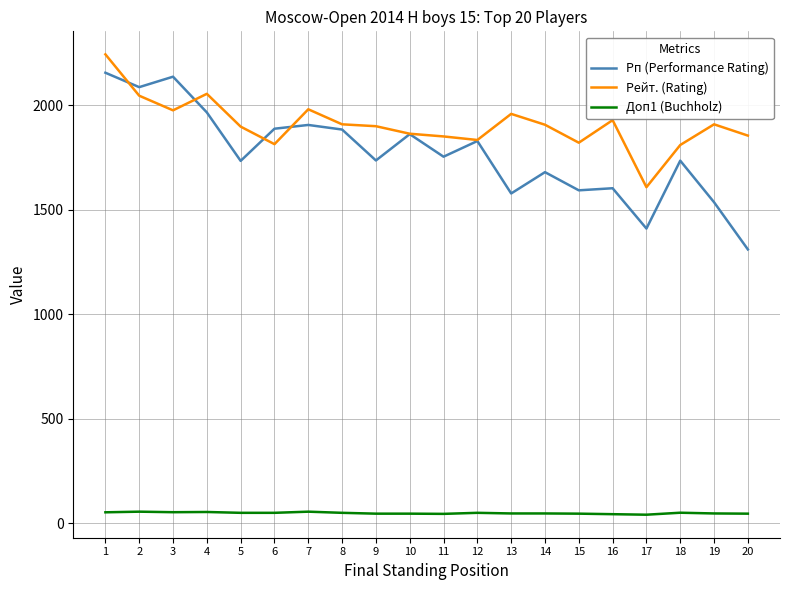

Between 2 and 16, which series saw the biggest shift?

Рп (Performance Rating)